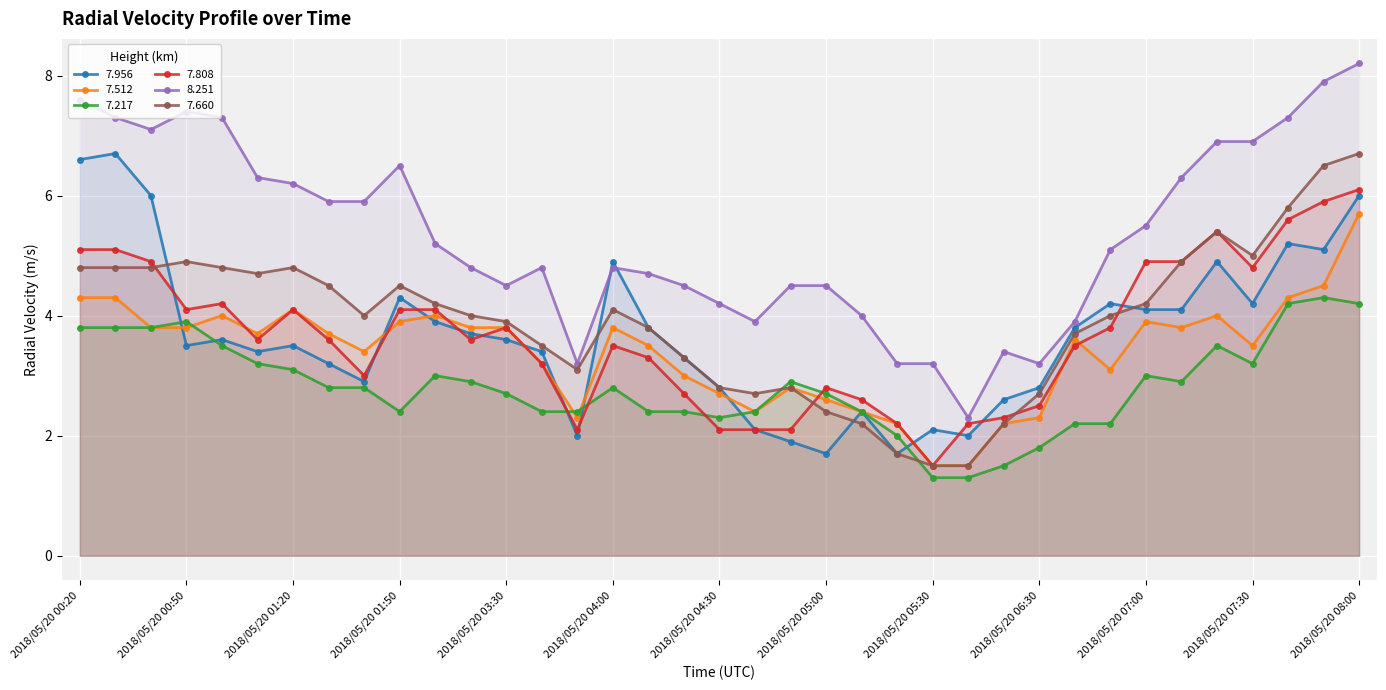

The value of   7.217 at 2018/05/20 07:30 is 3.2. True or false?

True